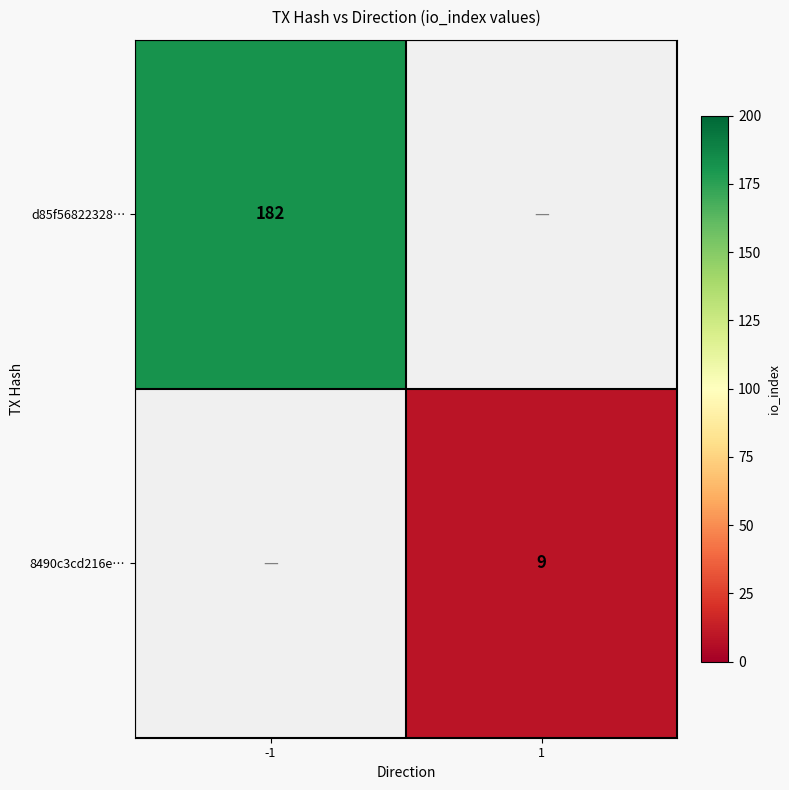

True or false: 8490c3cd216e… has a value of 9 at 1.

True